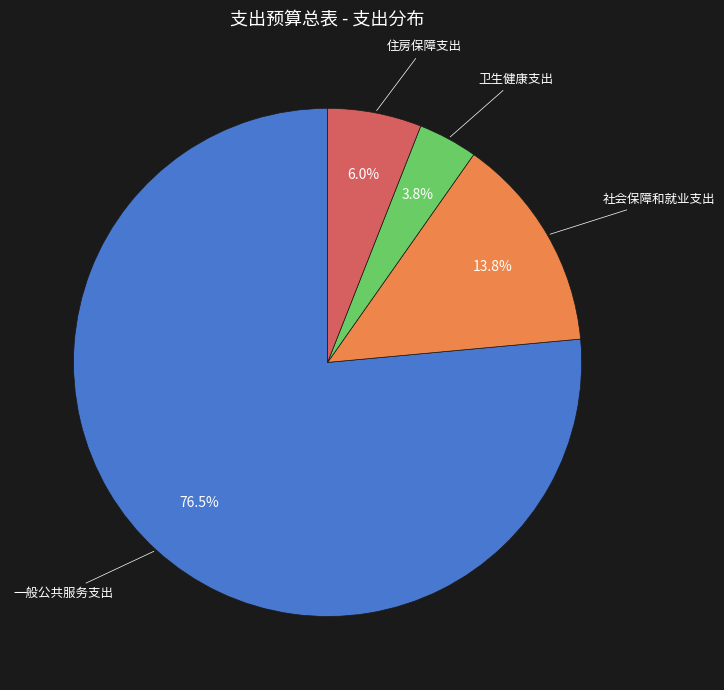

To the nearest percent, what is the combined percentage of 卫生健康支出 and 社会保障和就业支出?

18%